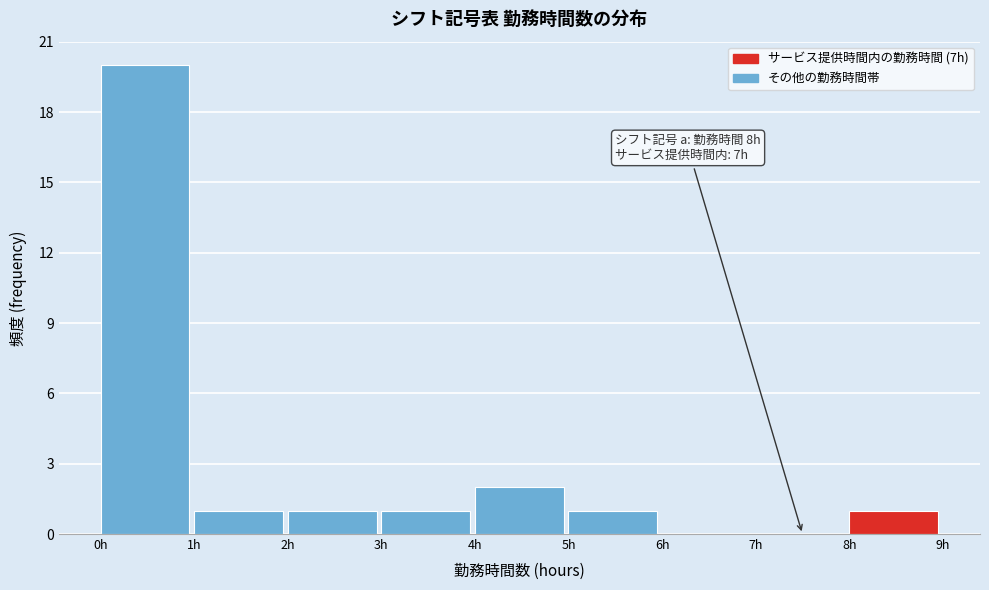

Which range on the x-axis has the tallest bar?

0 to 1